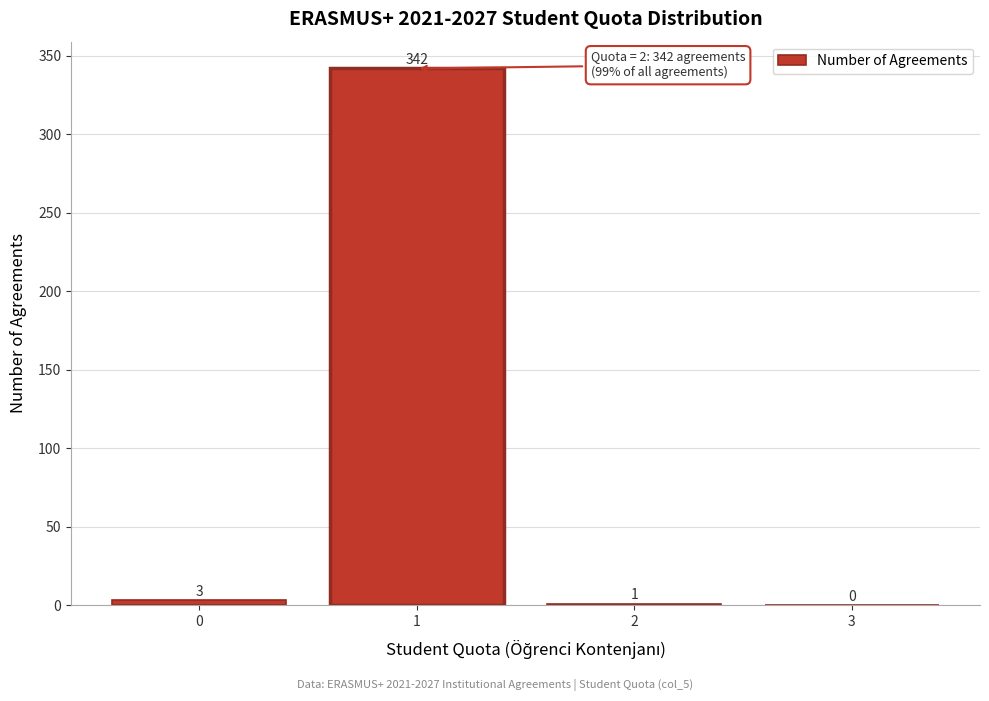

Reading left to right, extract all data points from this chart.

0=3	1=342	2=1	3=0